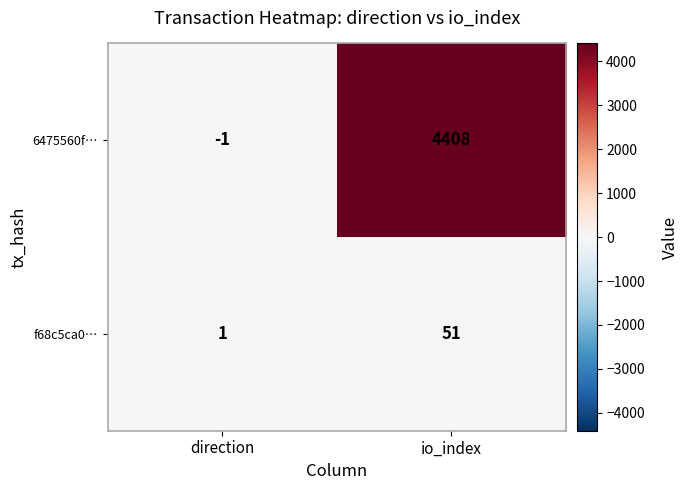

Rank the series by their maximum value, from highest to lowest.

6475560f…, f68c5ca0…